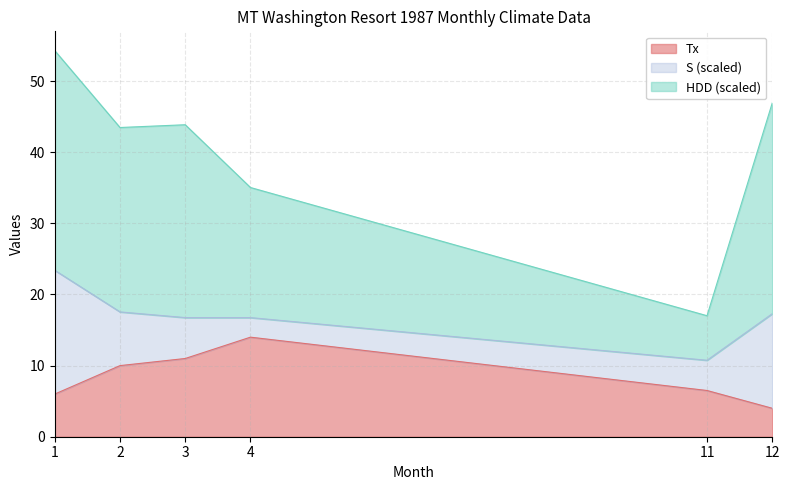

What is the total value across all series at 11?

17.0